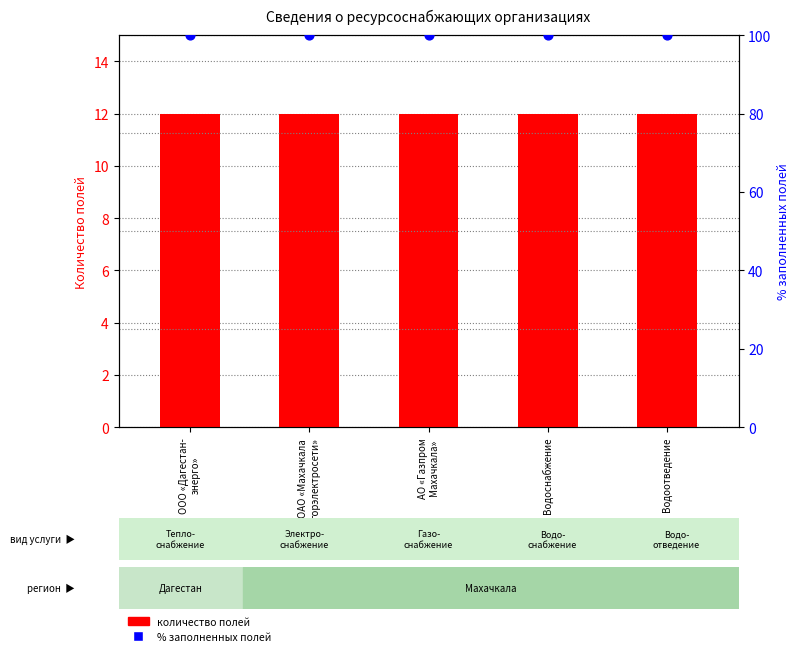

Which series reaches the maximum Y coordinate?

% заполненных полей